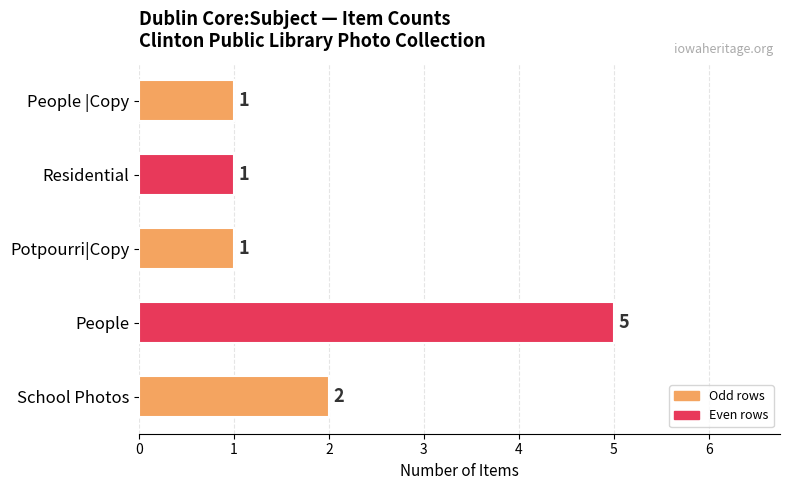

What is the greatest value displayed?

5